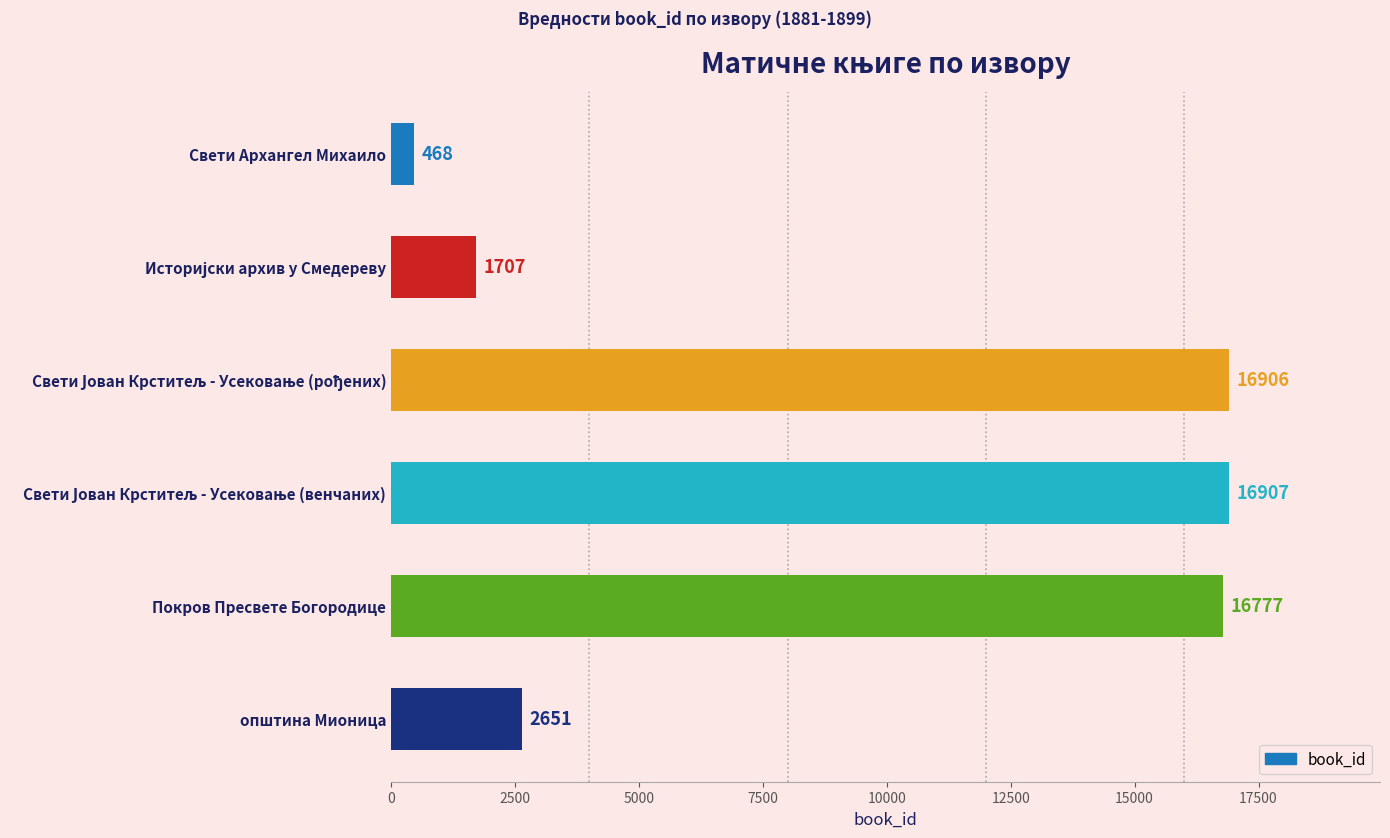

Where is the data nearest to the value 8687?

општина Мионица